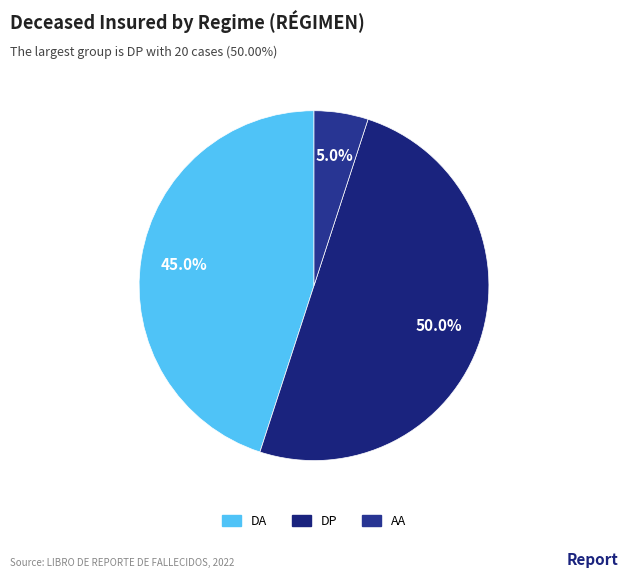

How many slices are in this pie chart?

3